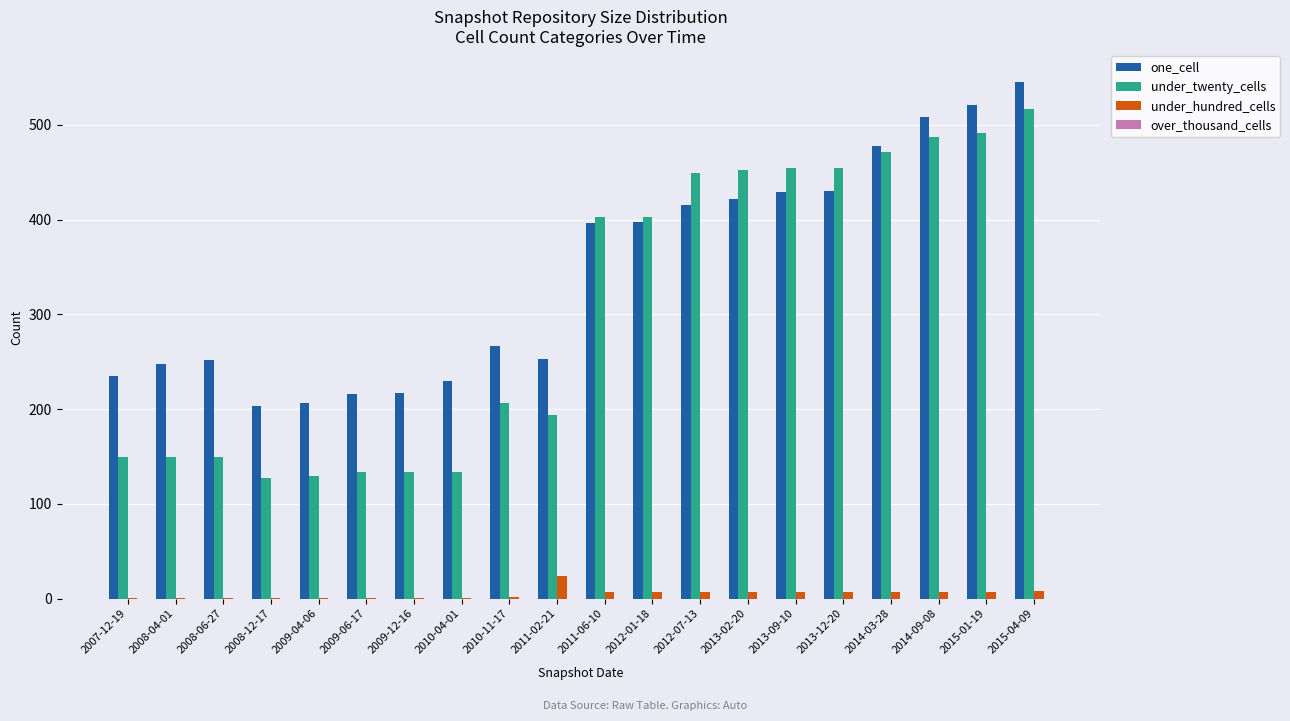

Between 2008-04-01 and 2011-06-10, which series saw the biggest shift?

under_twenty_cells